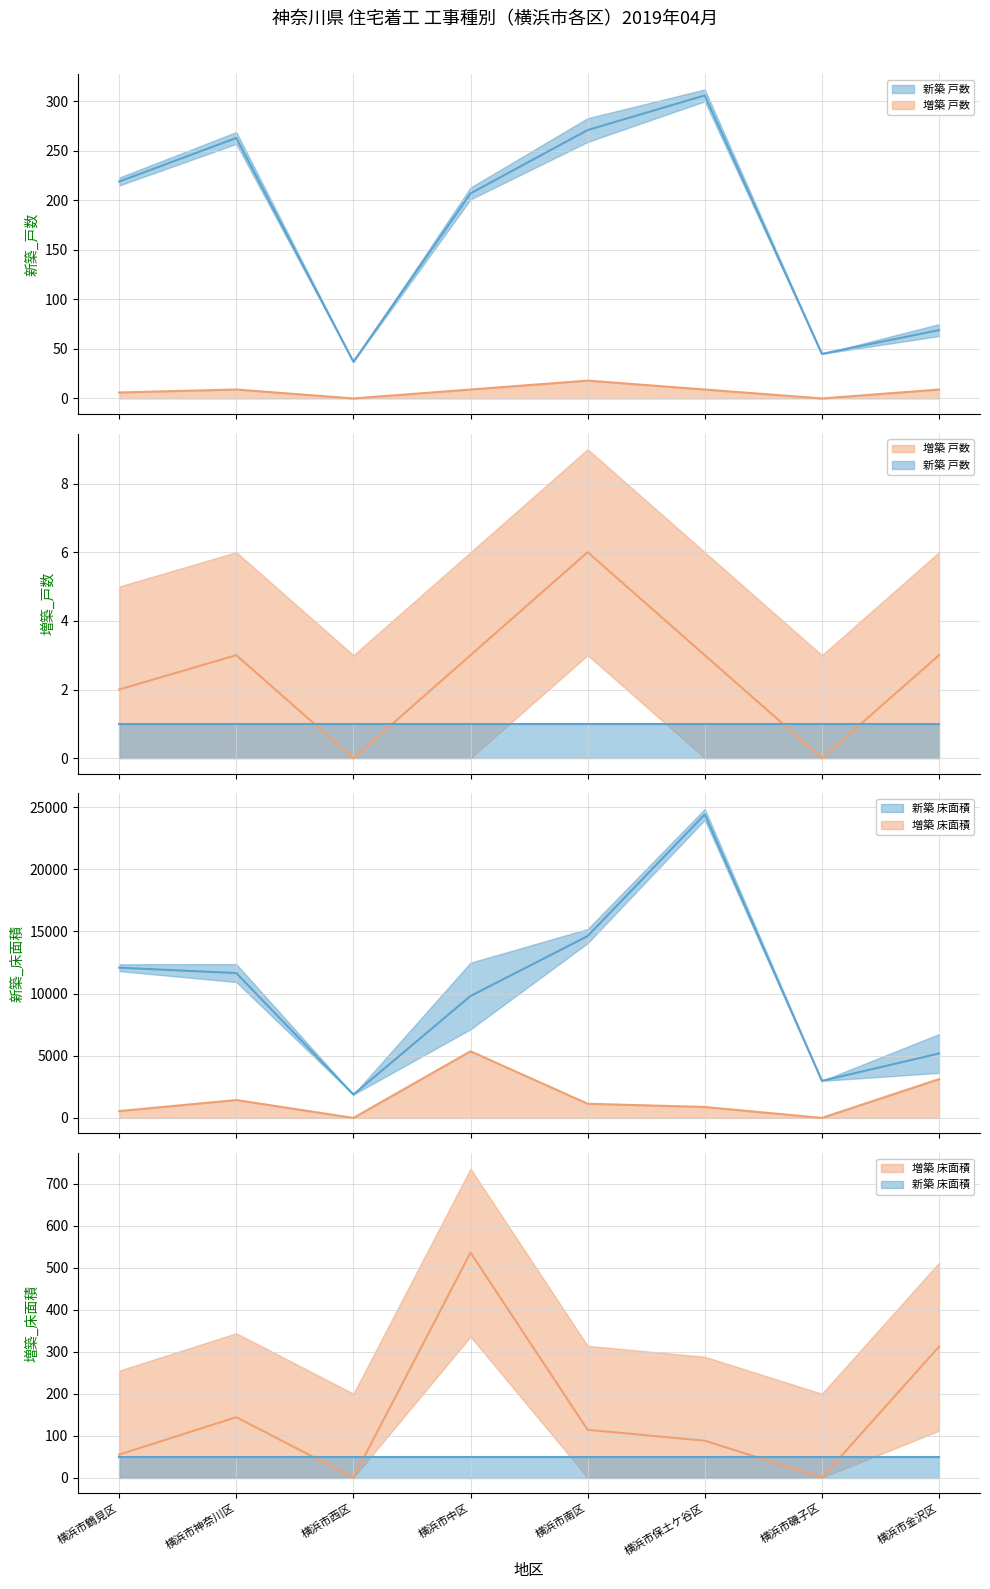

Rank the series at 横浜市磯子区 from lowest to highest value.

増築 戸数, 増築 床面積, 新築 戸数, 新築 床面積